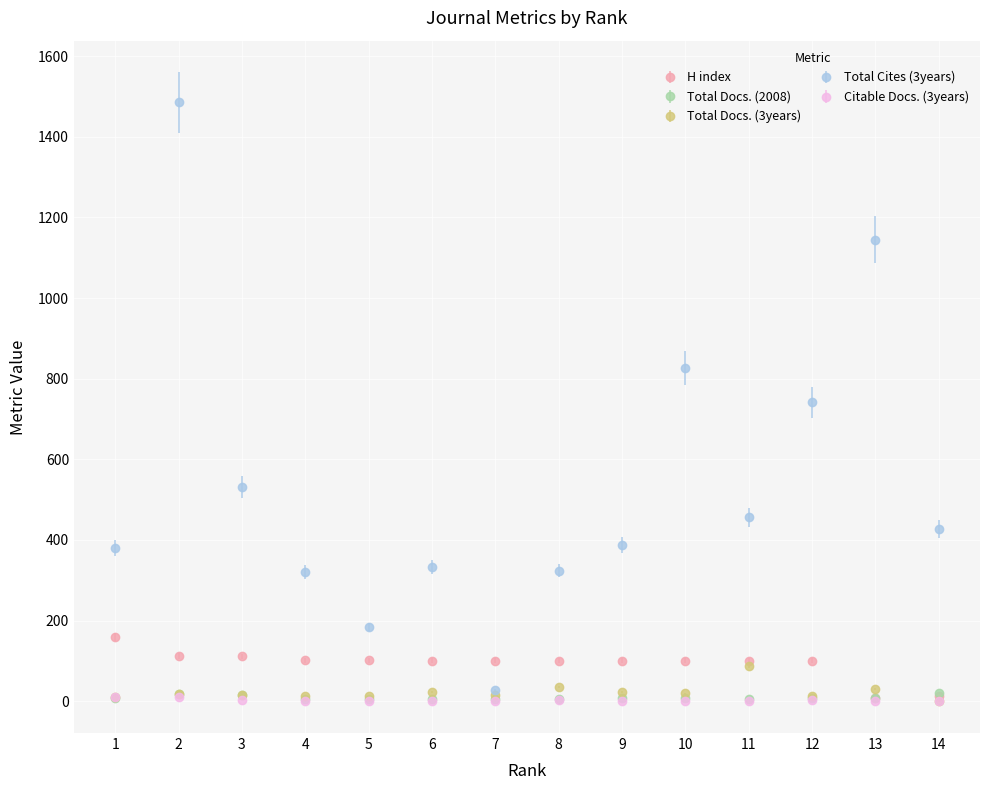

Which series has the widest spread of values?

Total Cites (3years)